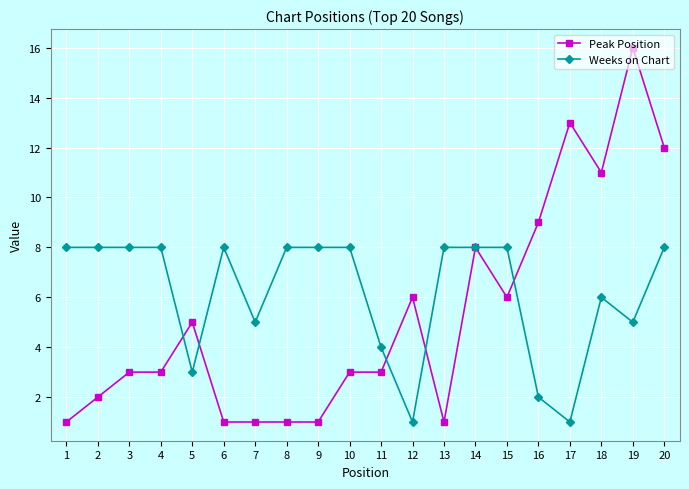

What is the difference between the Weeks on Chart values at 1 and 12?

7